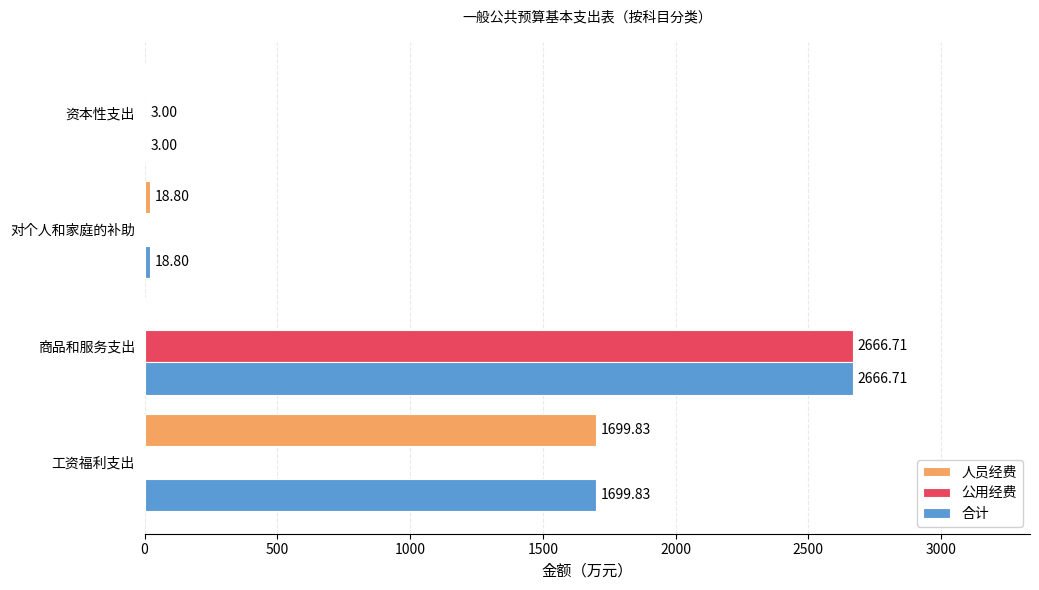

Which category has the highest value in the 合计 series?

商品和服务支出